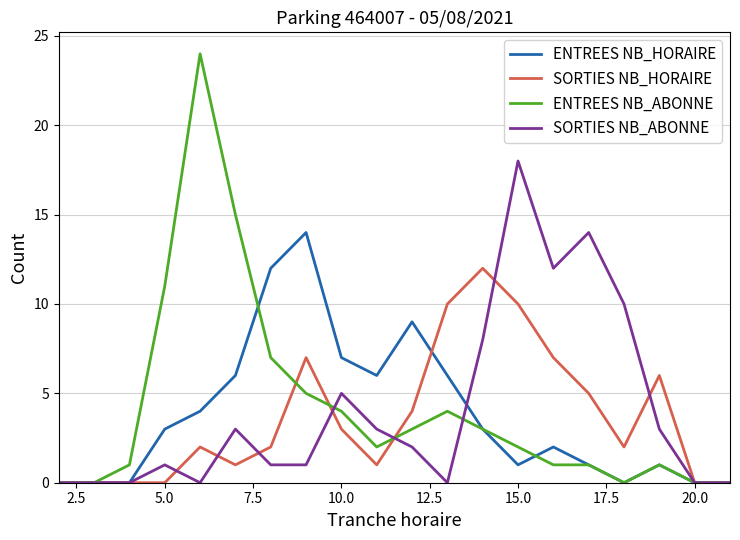

What is the highest value of the ENTREES NB_ABONNE series?

24